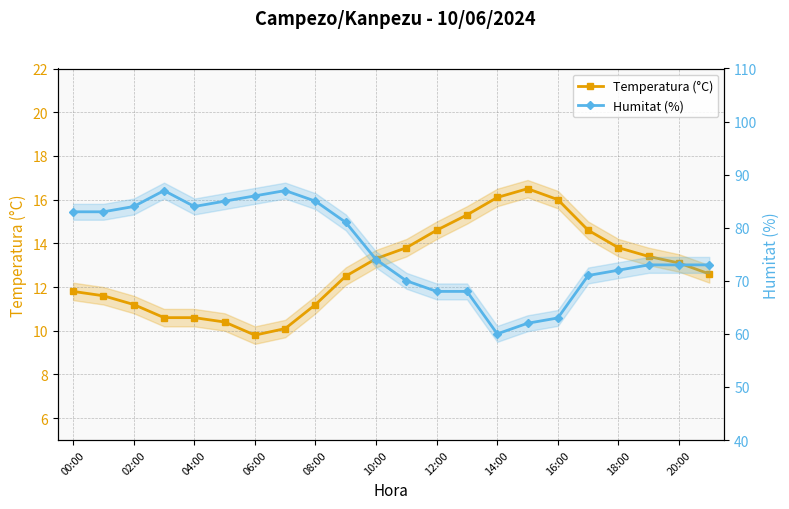

What value does the Humitat (%) series have at 21?

73.0